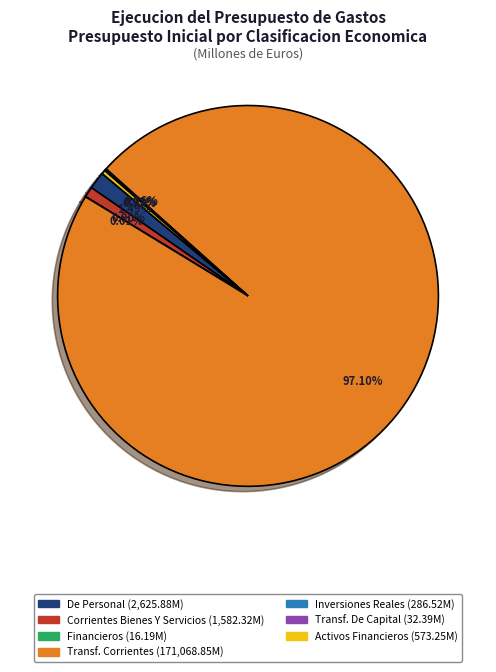

Is there a majority slice in this chart?

Yes